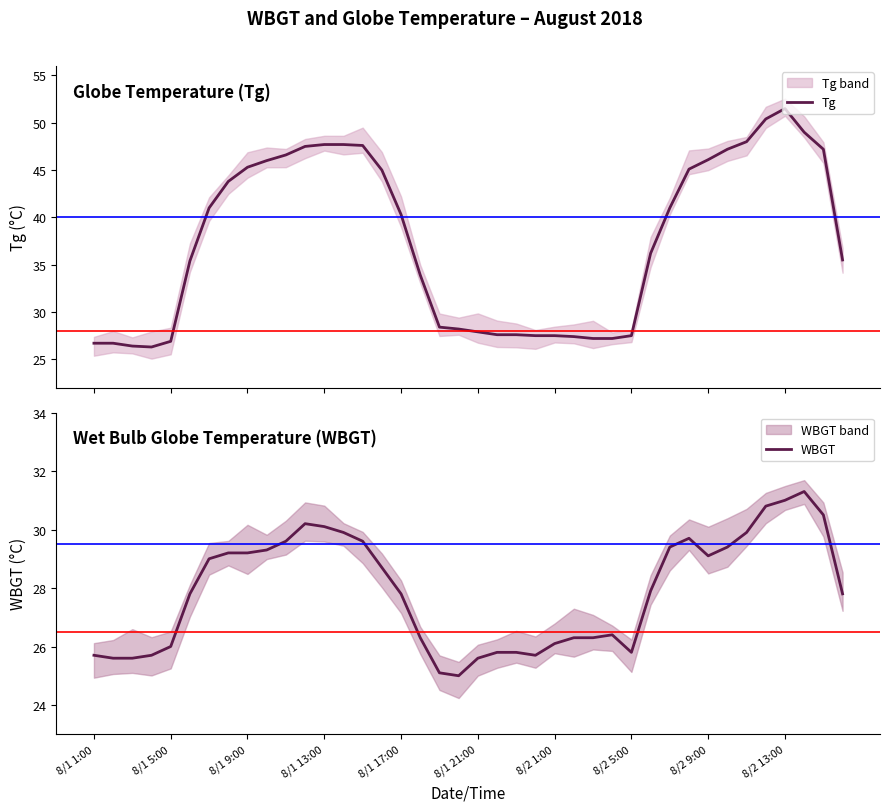

What is the highest value of the Tg series?

51.5